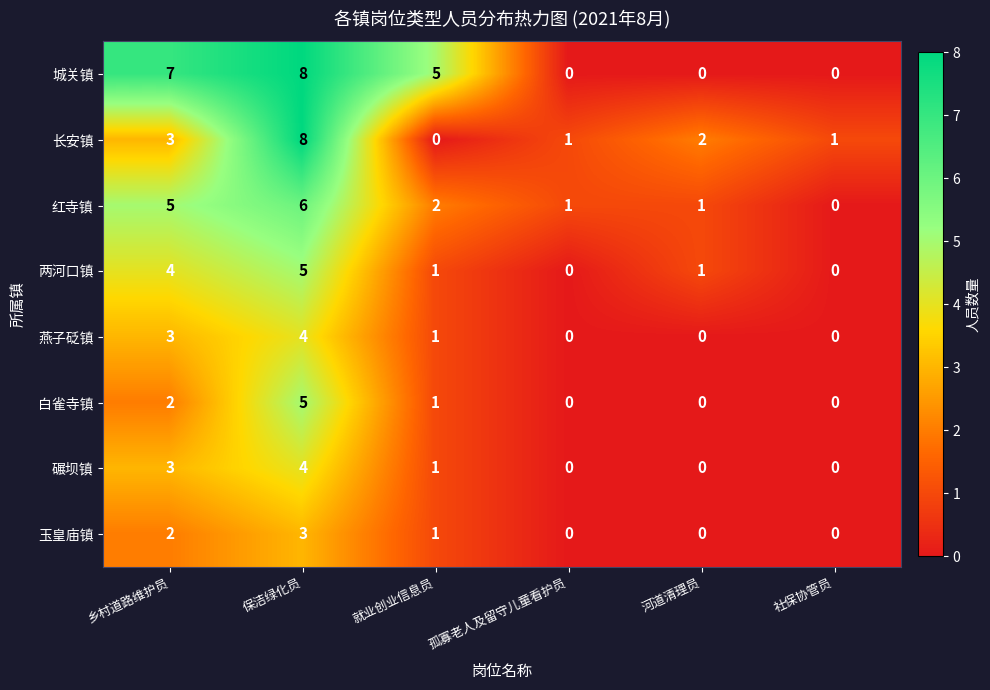

At which label does 长安镇 first exceed 2?

乡村道路维护员